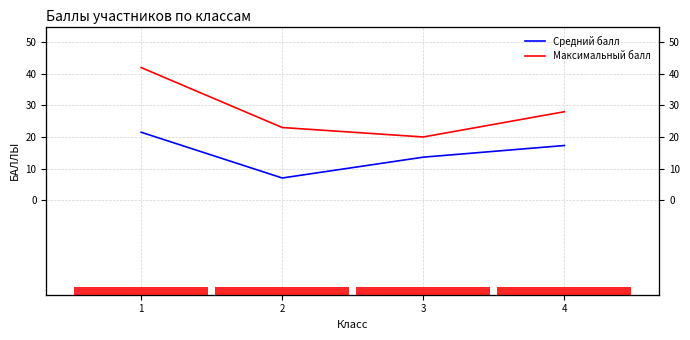

How many categories are shown in the chart?

4